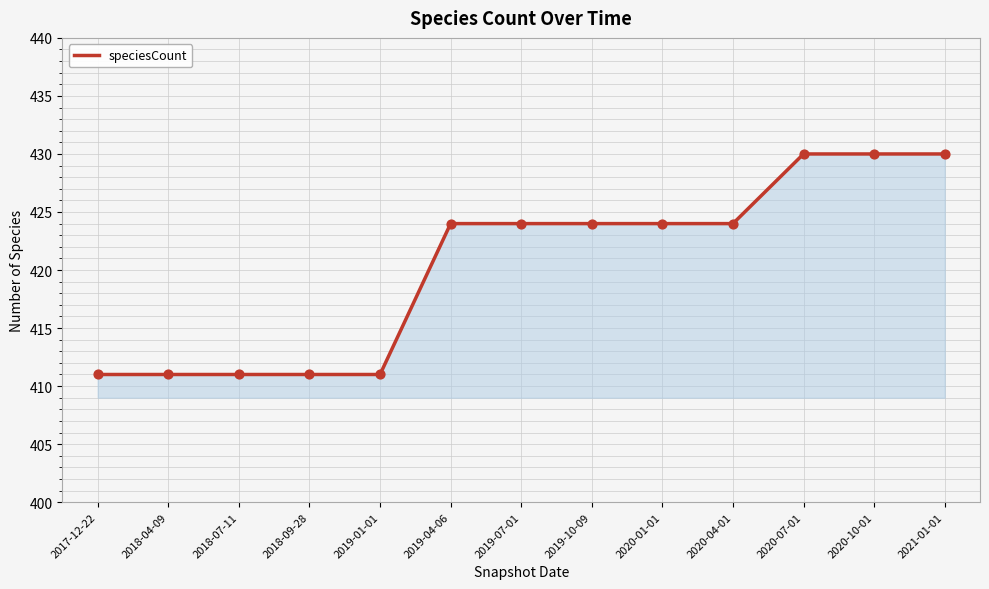

Approximately how many times larger is the value at 2018-09-28 compared to 2018-07-11?

1.0